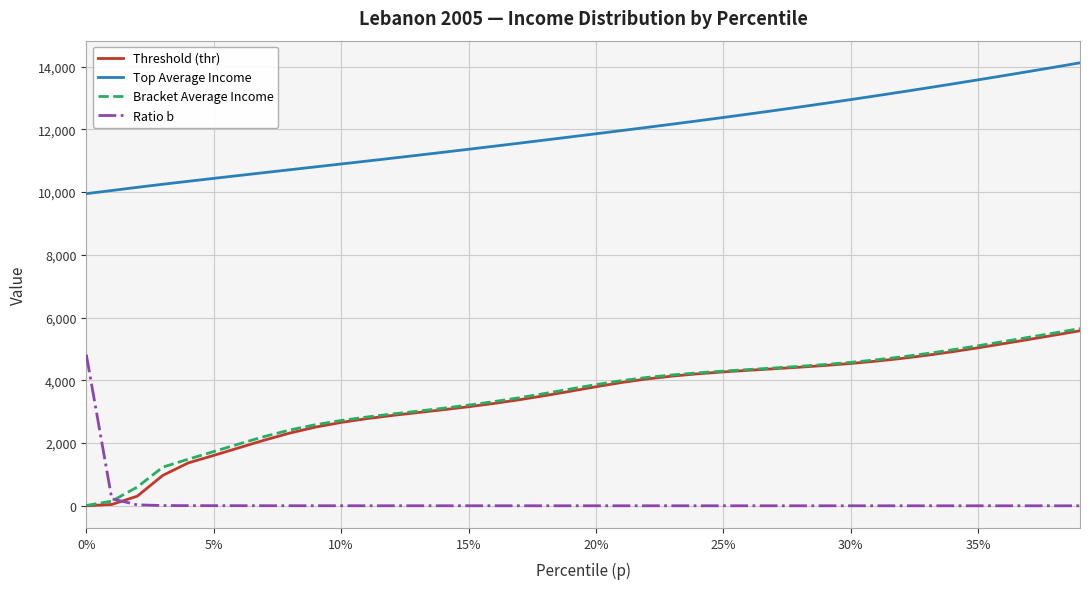

What is the minimum value for Top Average Income?

9948.5